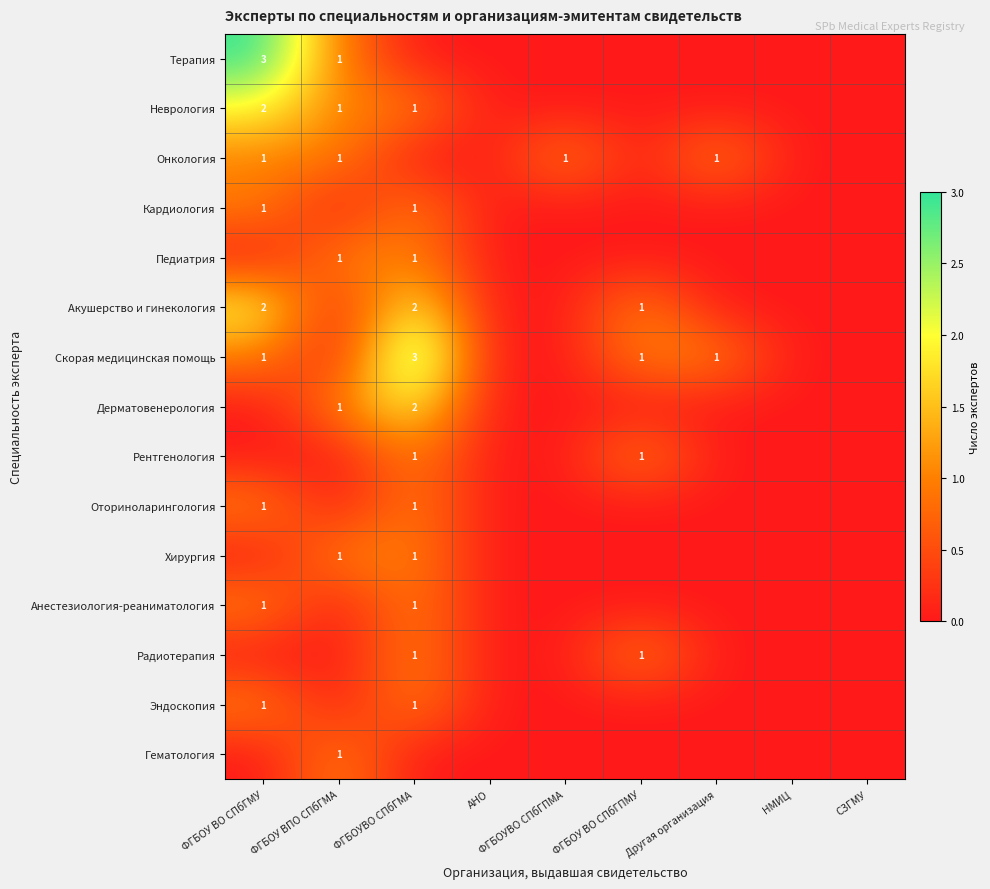

Is it true that Онкология equals 1 at ФГБОУВО СПбГПМА?

True